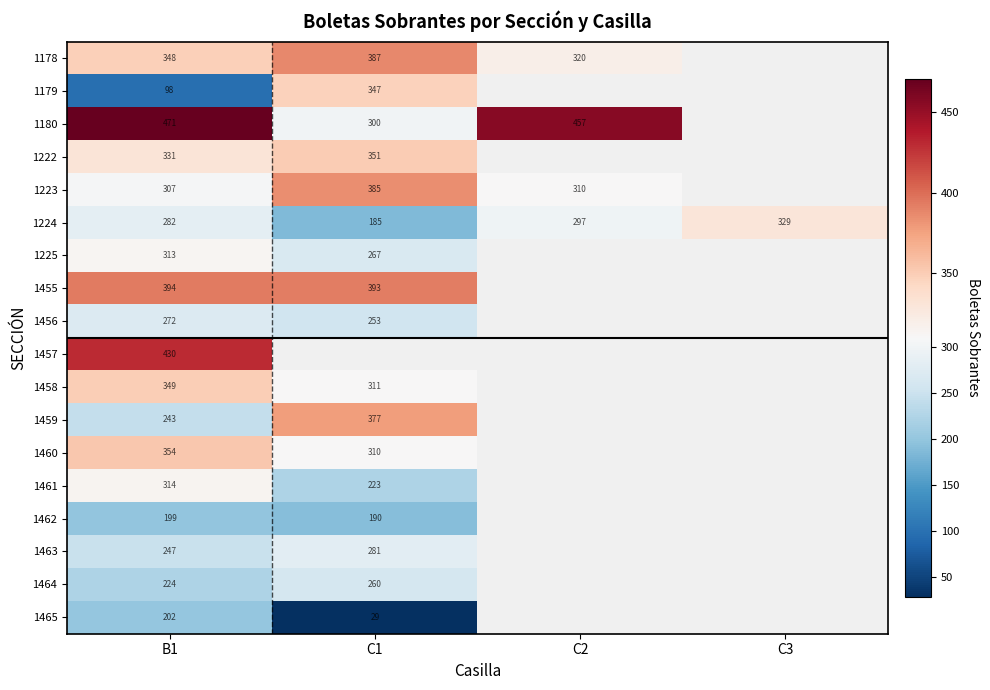

Count the number of data series in this chart.

18